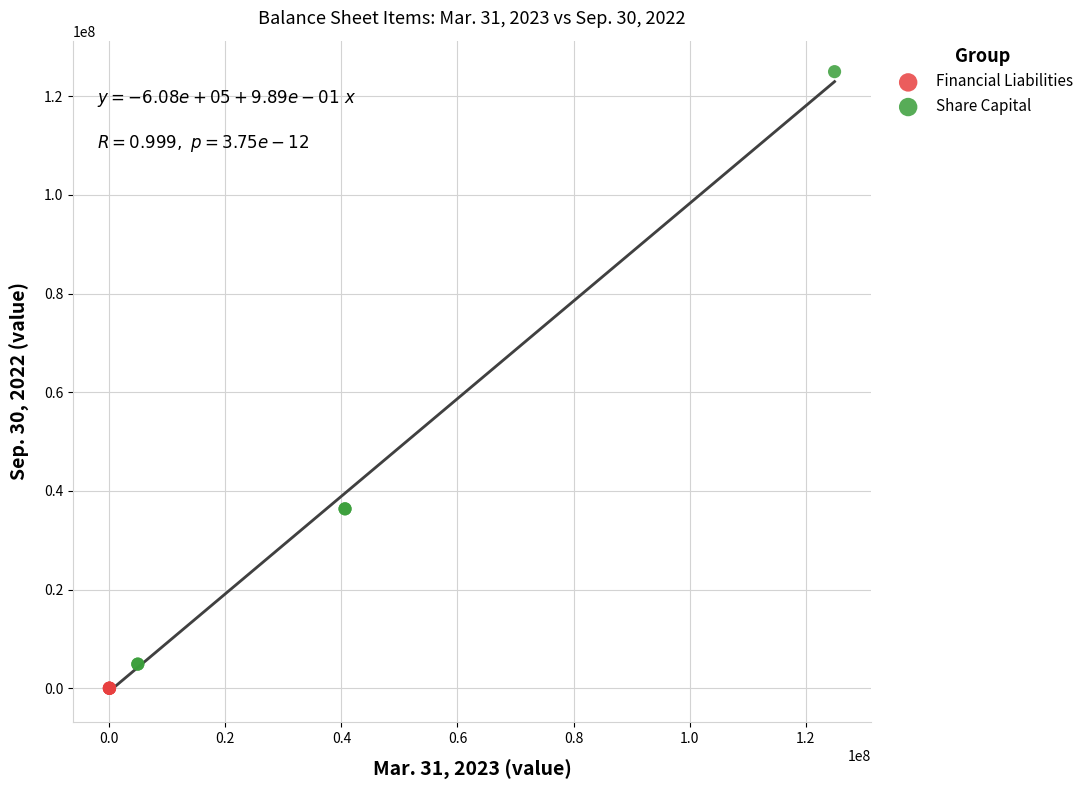

Which series contains the highest Y value?

Share Capital